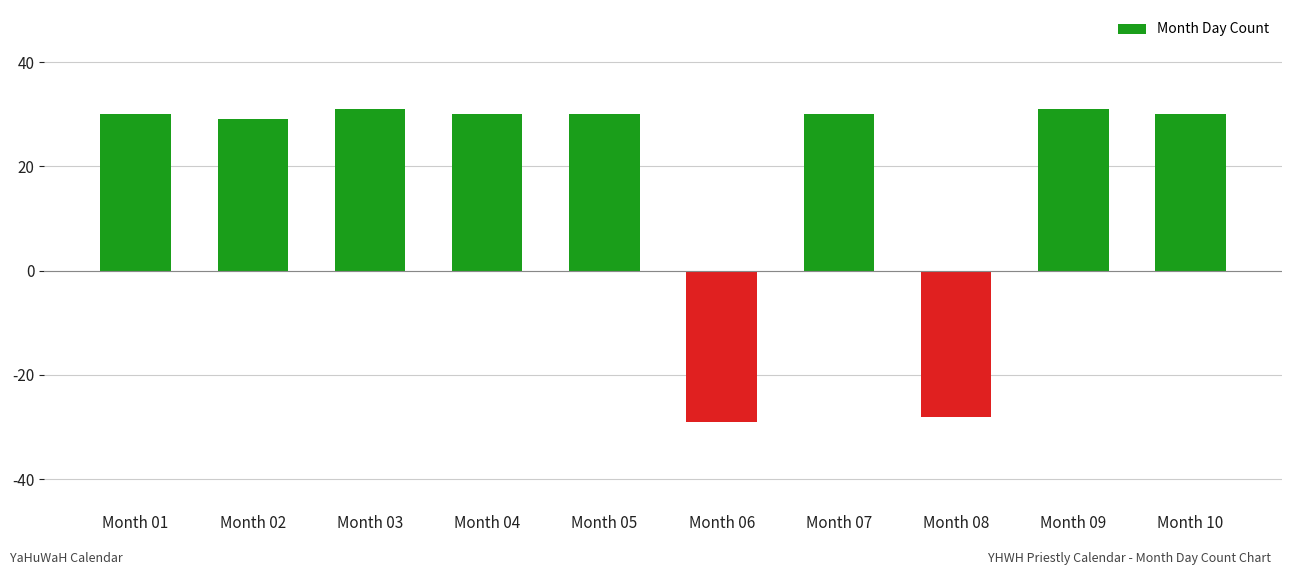

Reading left to right, what are all the values shown in this chart?

Month 01=30	Month 02=29	Month 03=31	Month 04=30	Month 05=30	Month 06=-29	Month 07=30	Month 08=-28	Month 09=31	Month 10=30